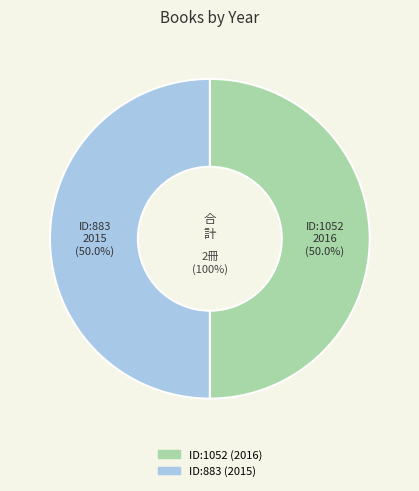

To the nearest percent, what percentage of the pie is 1052?

50%